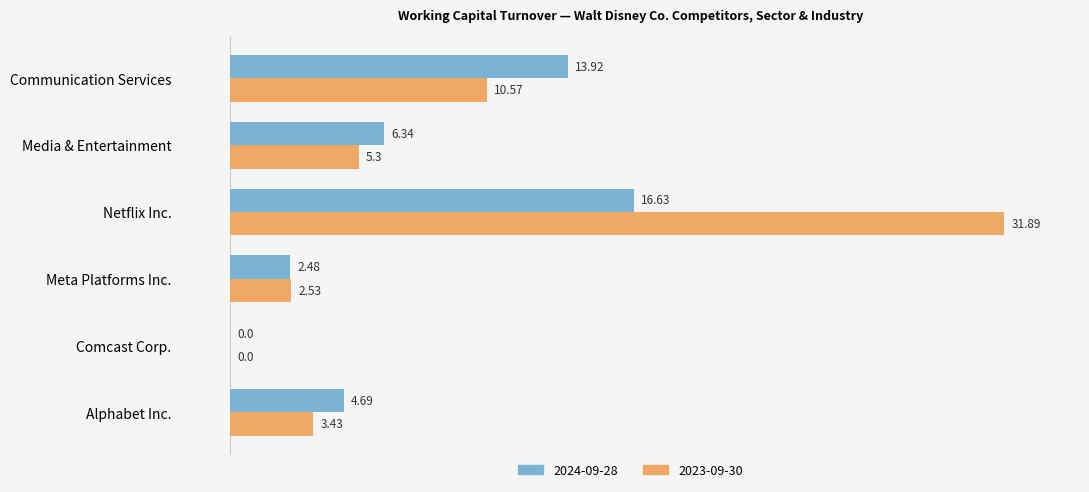

What is the spread (max minus min) of values at Media & Entertainment?

1.0